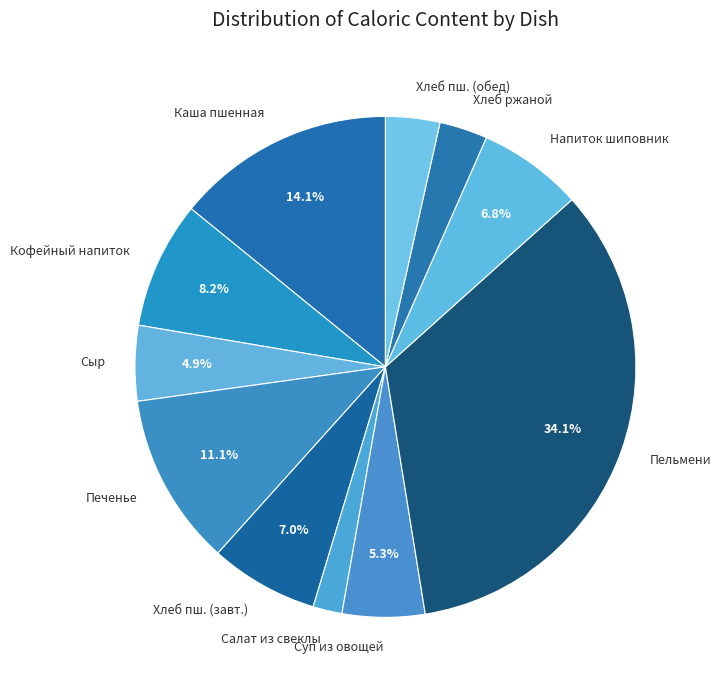

Does Сыр account for over 50% of the chart?

No